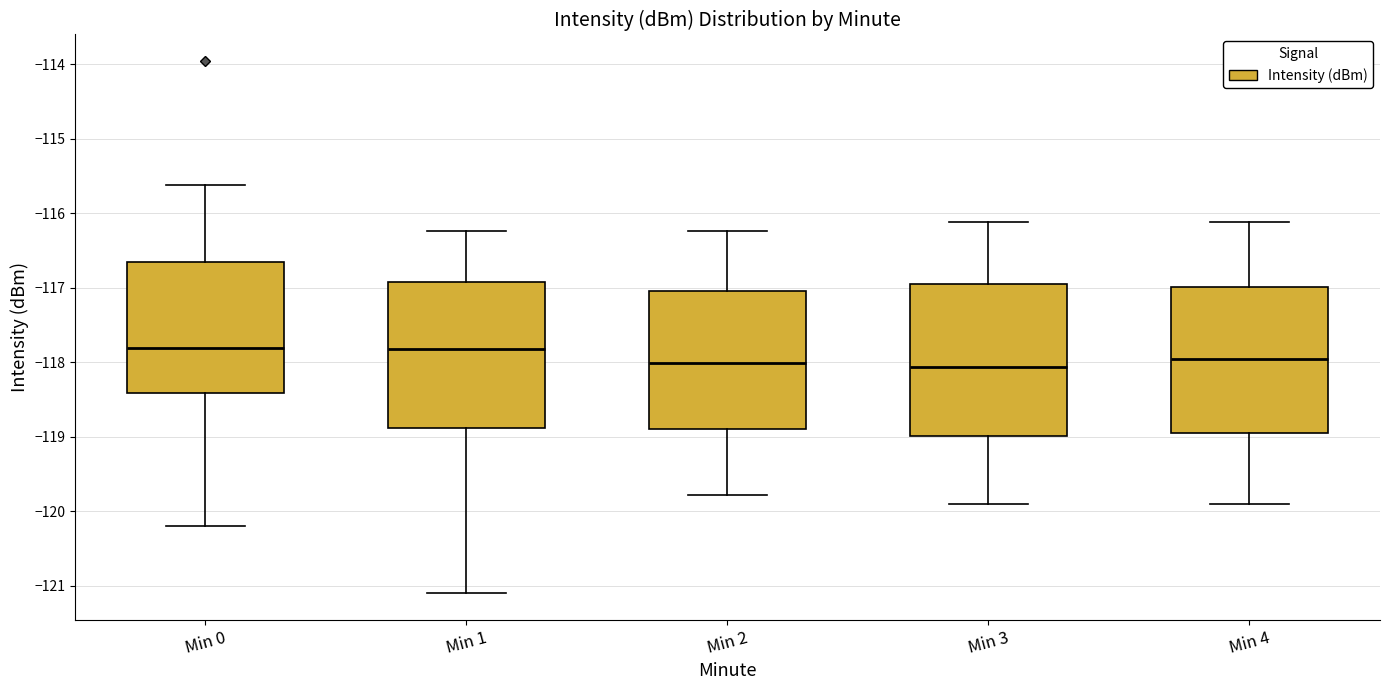

Reading left to right, read every box against the y-axis: the position of its median line, the range the box covers, and the ends of its whiskers. The values are not printed on the chart, so give them approximately, as read against the axis.

Min 0: median -117.8, box -118.4 to -116.7, whiskers -120.2 to -115.6
Min 1: median -117.8, box -118.9 to -116.9, whiskers -121.1 to -116.2
Min 2: median -118.0, box -118.9 to -117.0, whiskers -119.8 to -116.2
Min 3: median -118.1, box -119.0 to -117.0, whiskers -119.9 to -116.1
Min 4: median -118.0, box -119.0 to -117.0, whiskers -119.9 to -116.1